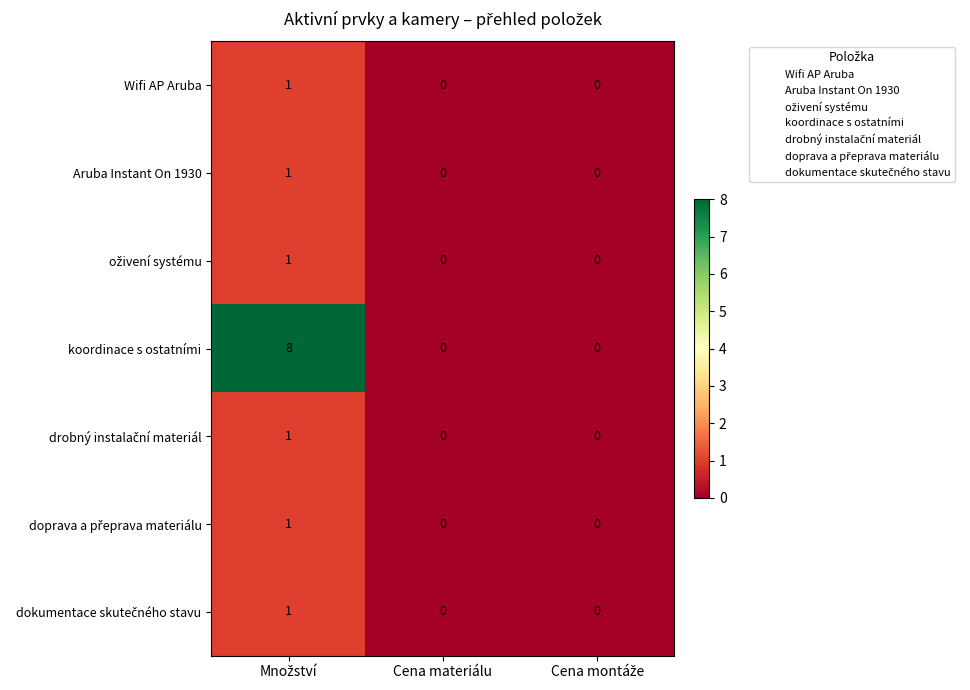

Which series has the largest total across all categories?

koordinace s ostatními